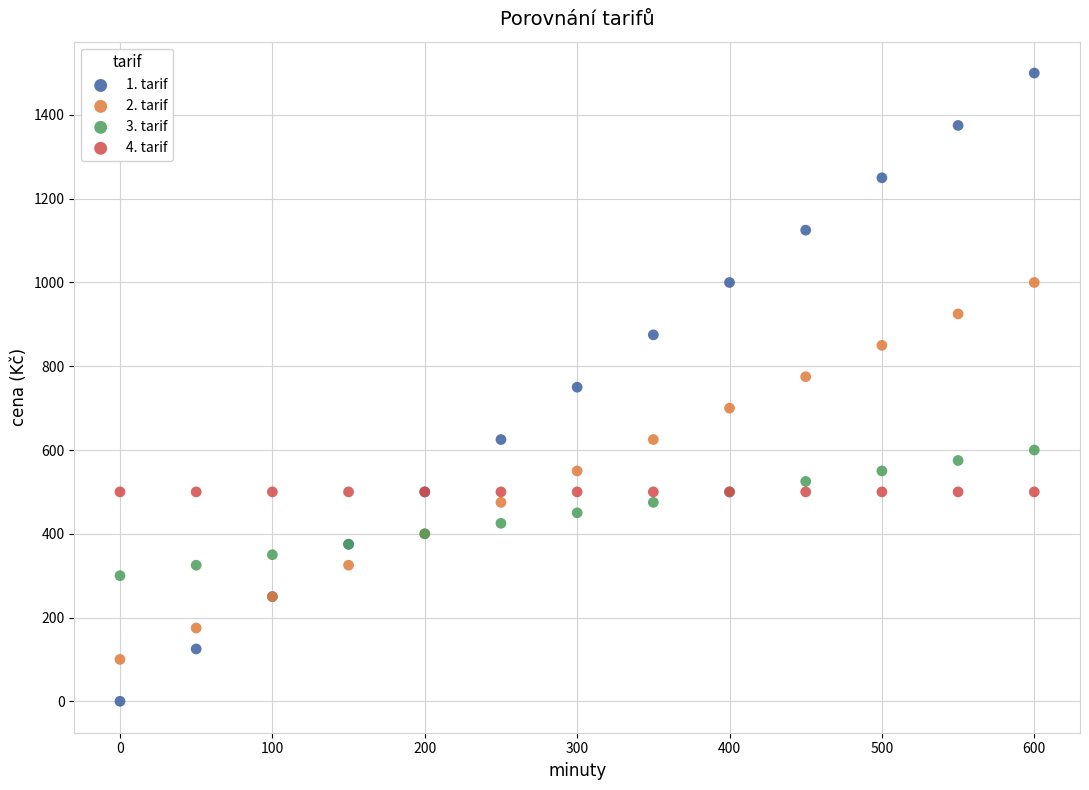

Which series contains the lowest Y value?

1. tarif